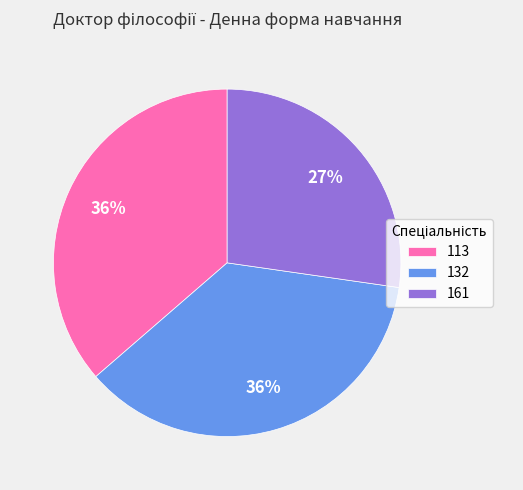

Which slice is the smallest?

161